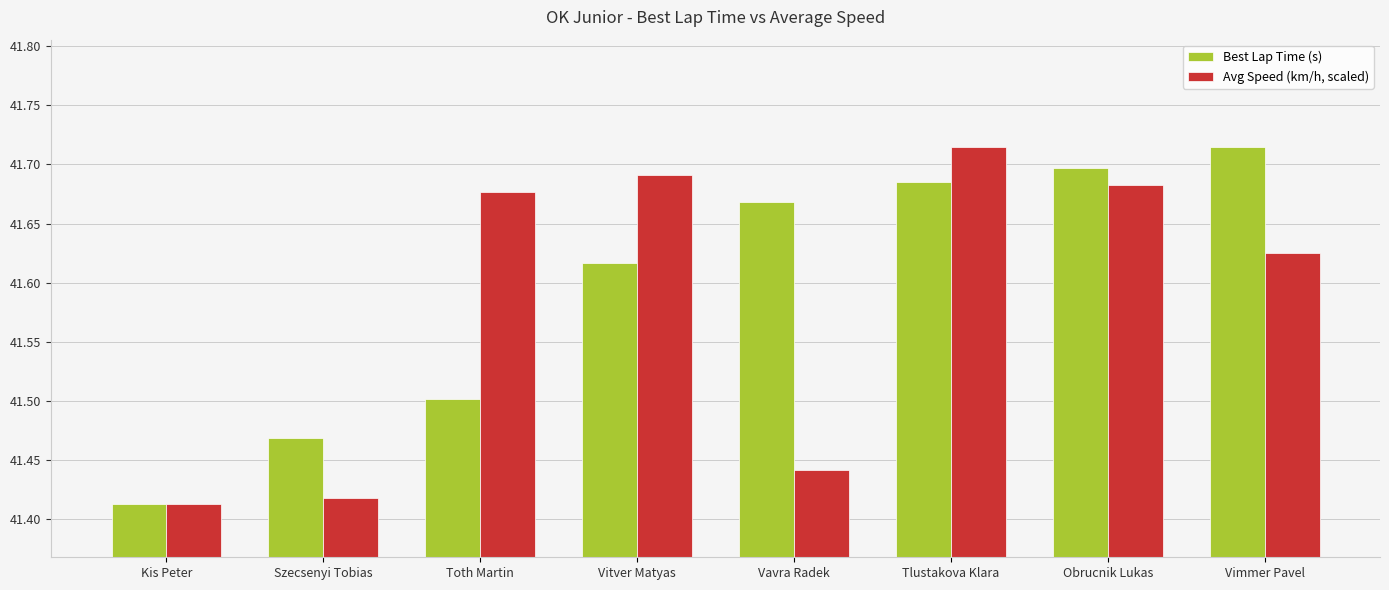

What is the sum of all Best Lap Time (s) values?

332.8